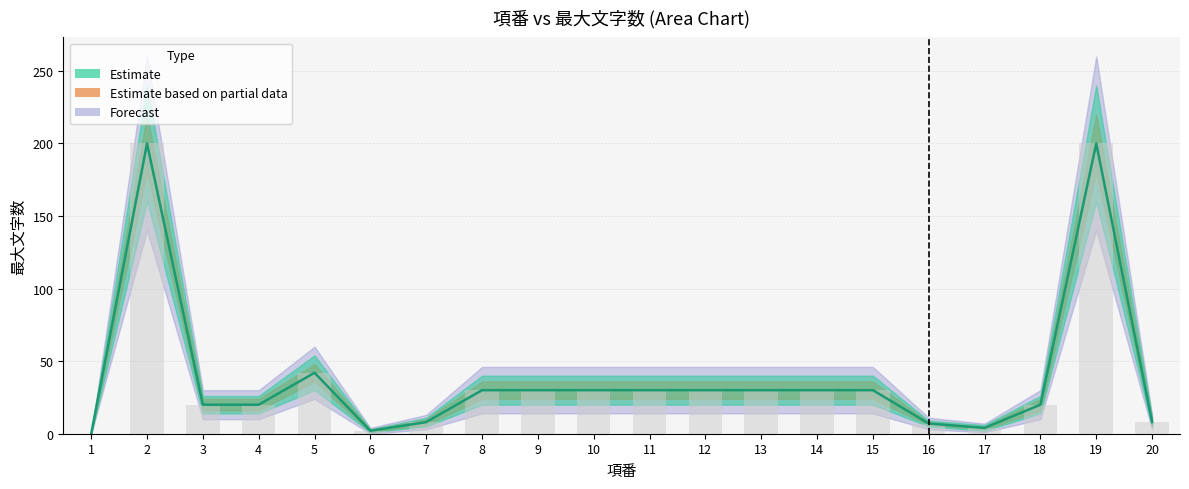

Rank the categories by value from lowest to highest.

1, 6, 17, 16, 7, 20, 3, 4, 18, 8, 9, 10, 11, 12, 13, 14, 15, 5, 2, 19